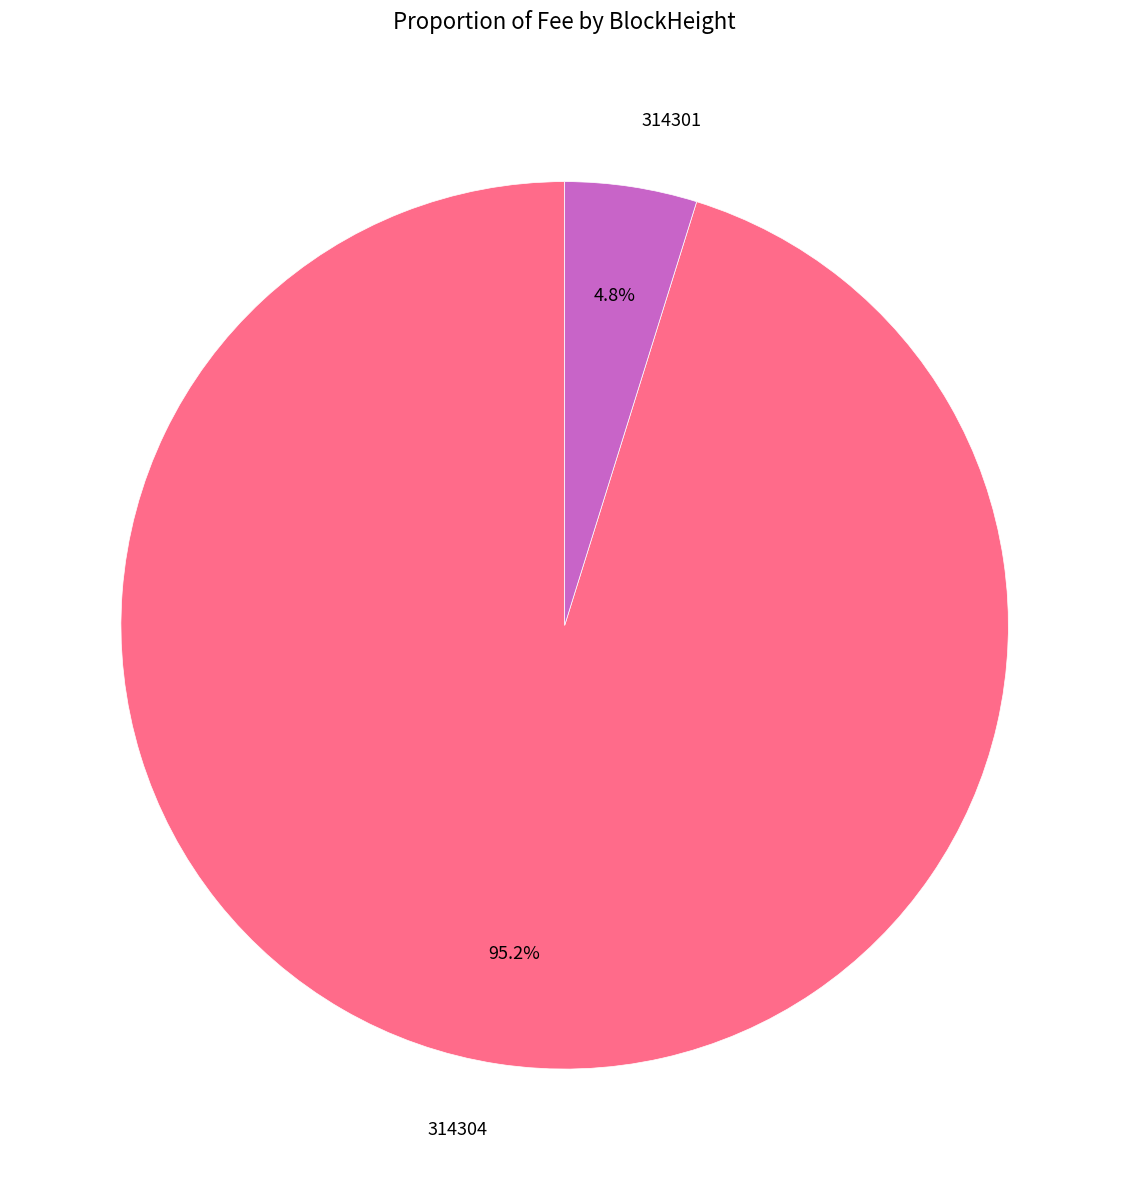

The 314301 slice represents 5% of the pie. True or false?

True